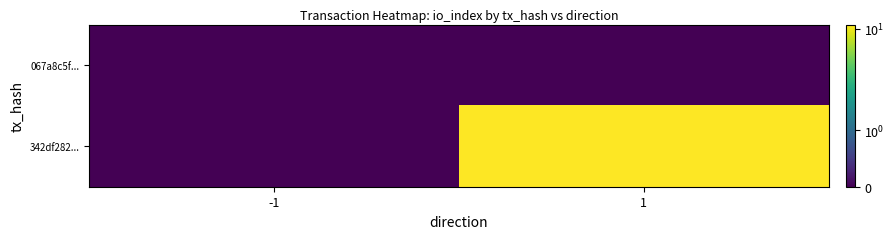

Reading left to right, what are all the values shown in this chart?

067a8c5f...: -1=0	1=0
342df282...: -1=0	1=11